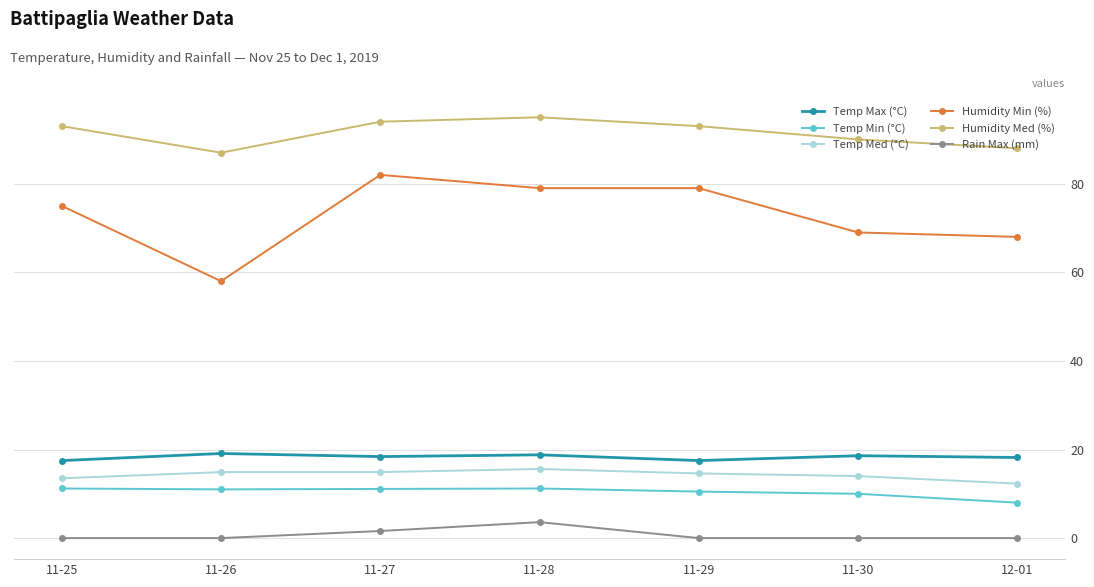

Count the number of data series in this chart.

6